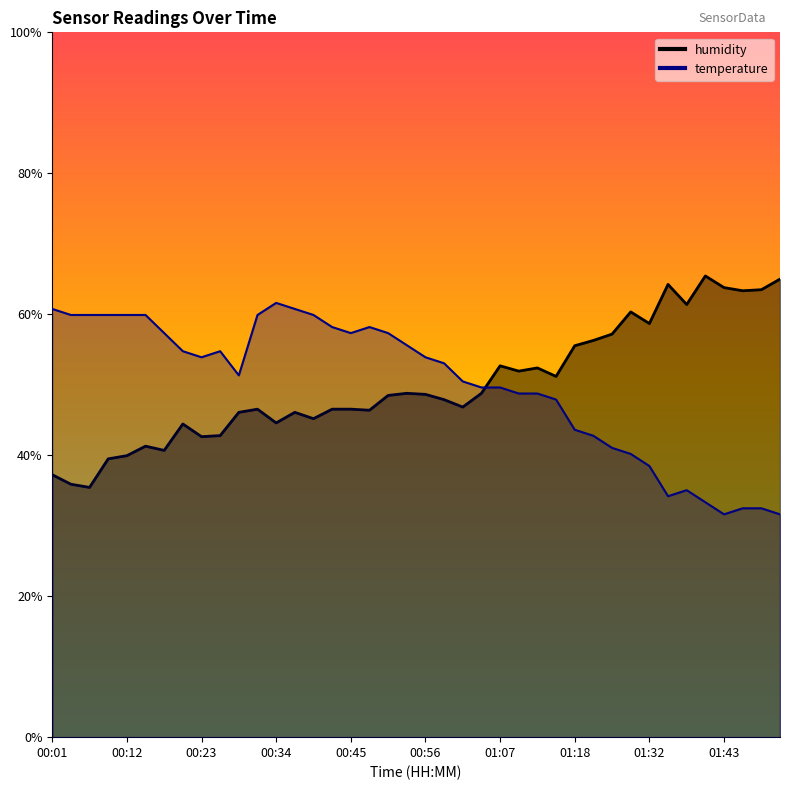

How many lines are shown in the chart?

2